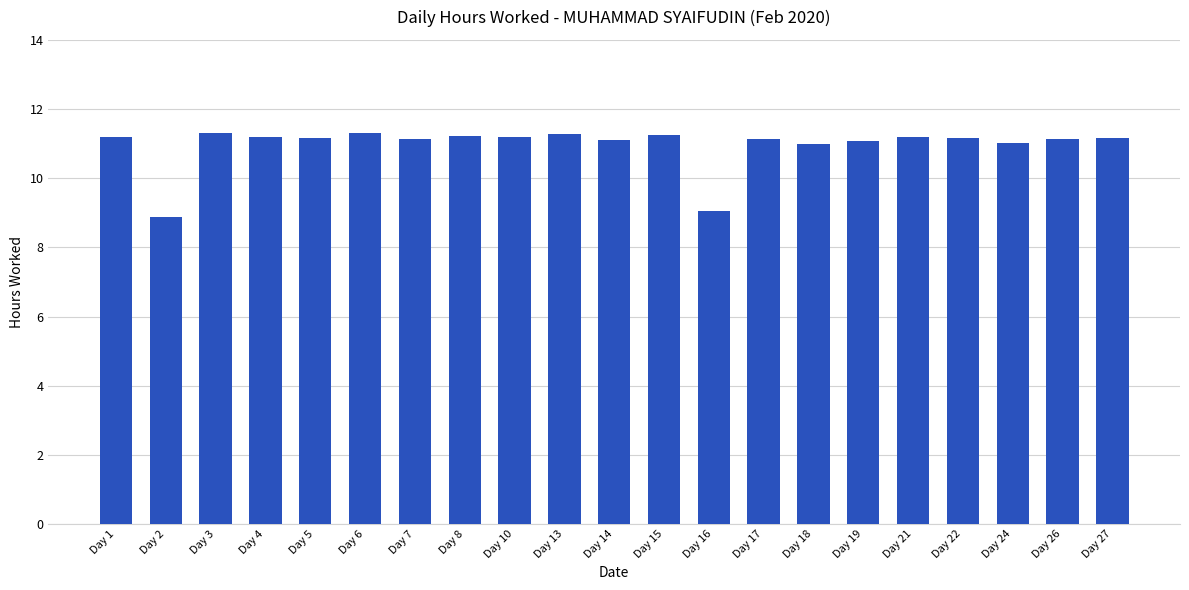

How many data points does each series have?

21